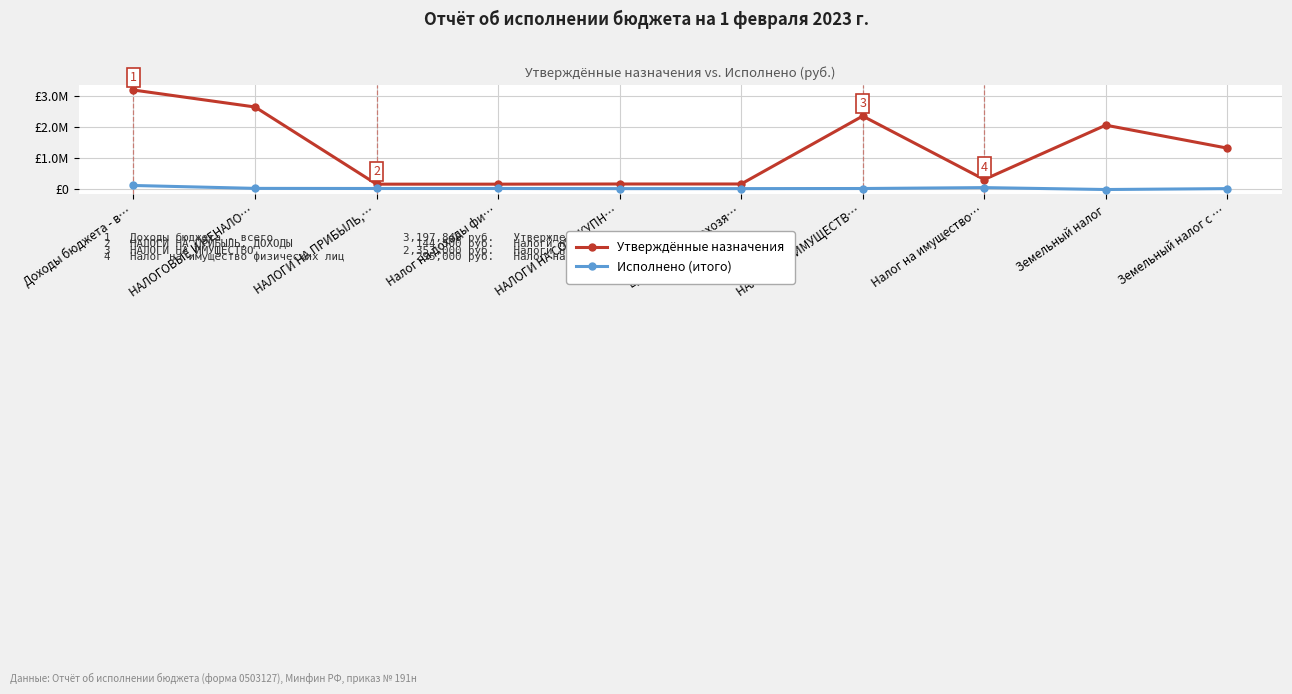

What is the label of the 4th point from the right?

НАЛОГИ НА ИМУЩЕСТВ…